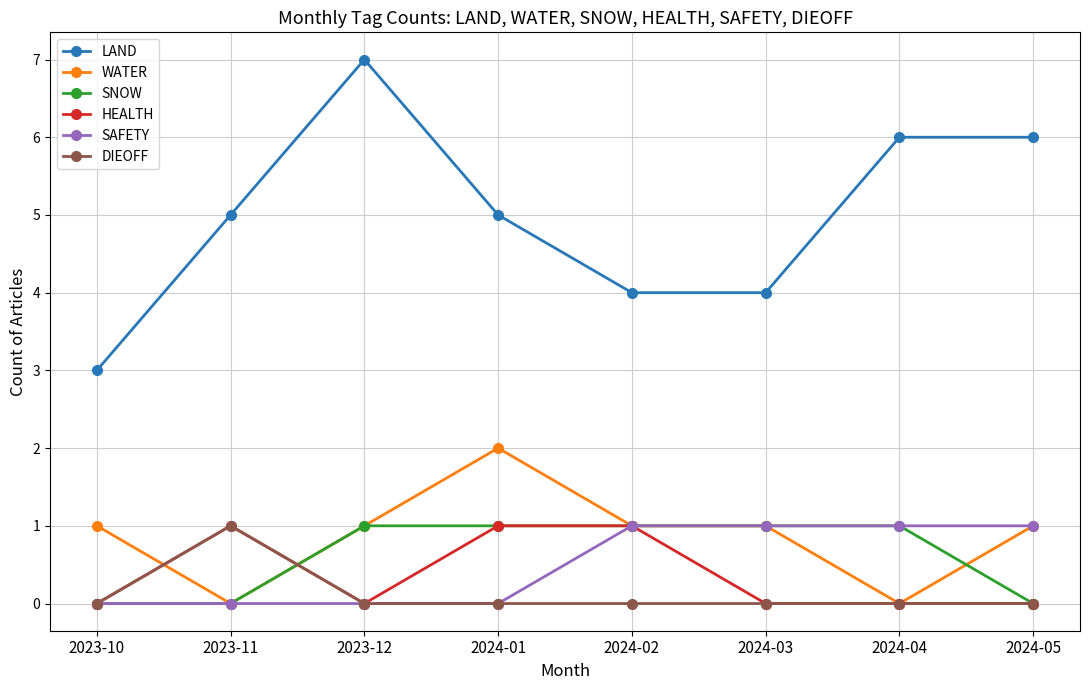

What is the total value across all series at 2024-05?

8